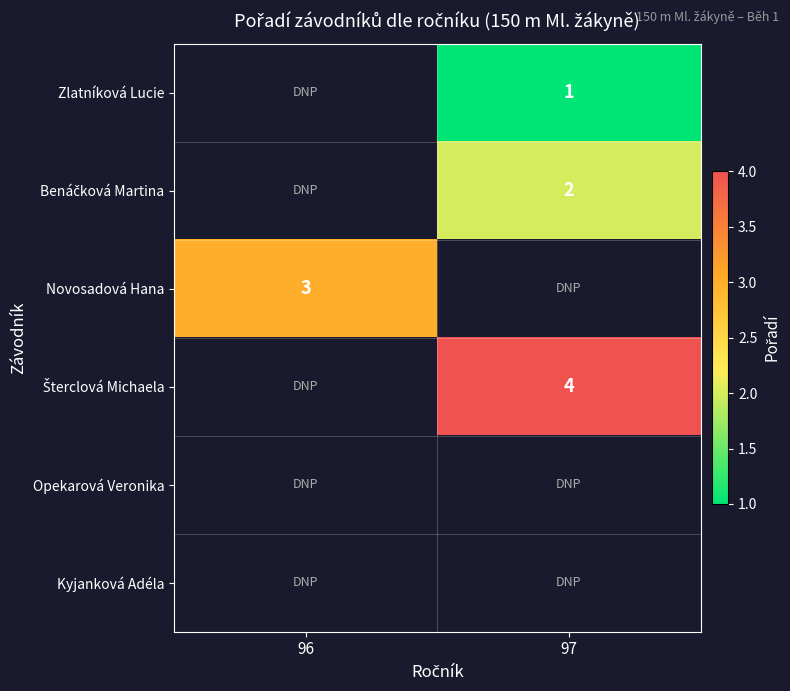

Is it true that Zlatníková Lucie equals 1 at 97?

True